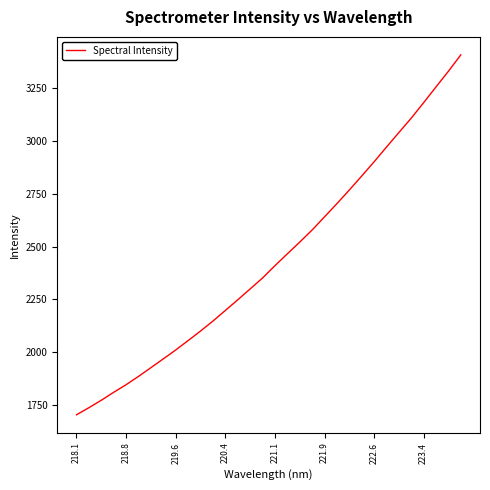

What is the greatest value displayed?

3406.8